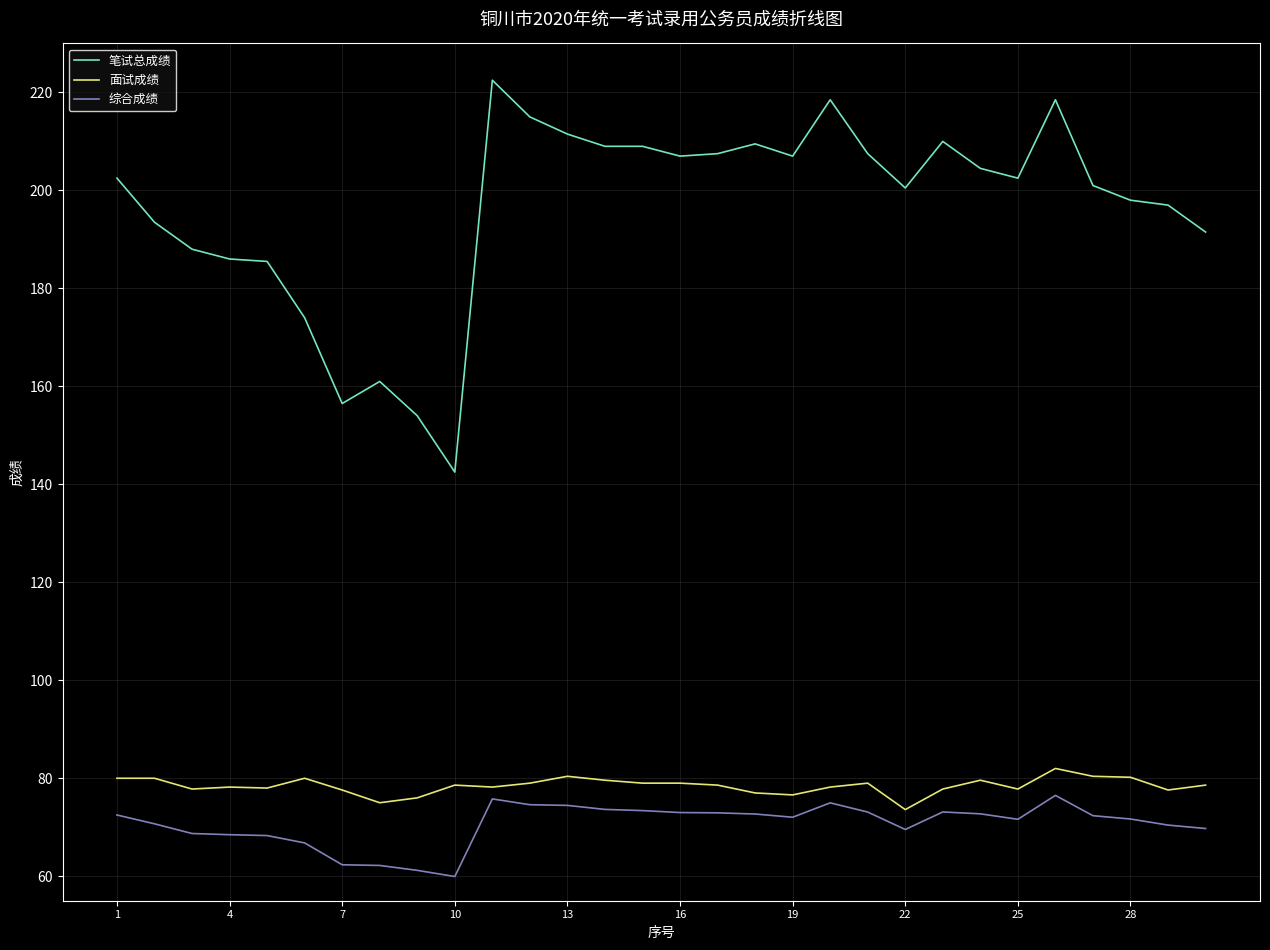

Which series has the largest range (max minus min)?

笔试总成绩